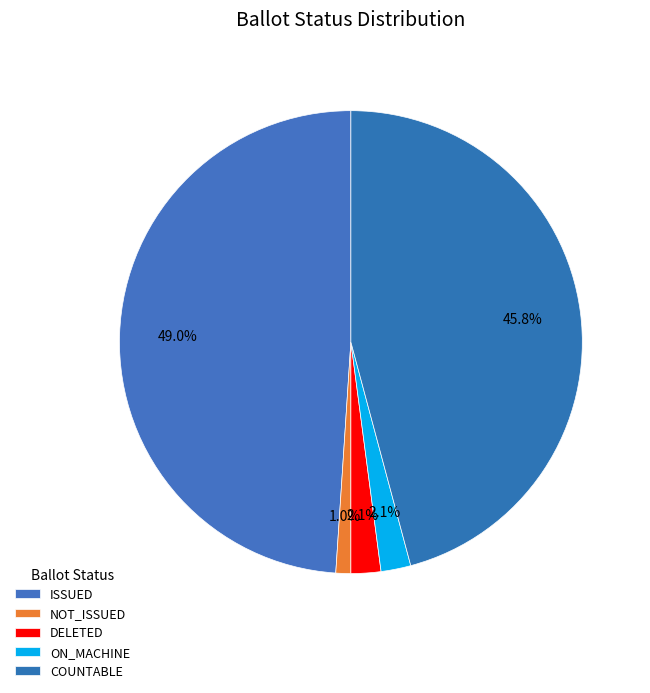

How many segments does this pie chart have?

5